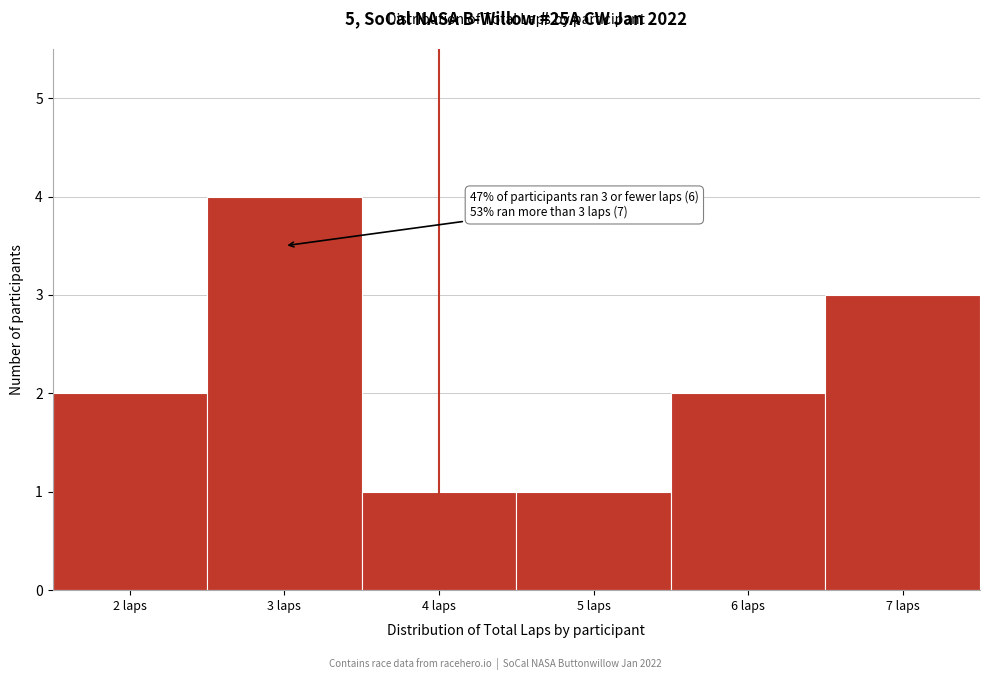

Which range on the x-axis has the tallest bar?

2.5 to 3.5